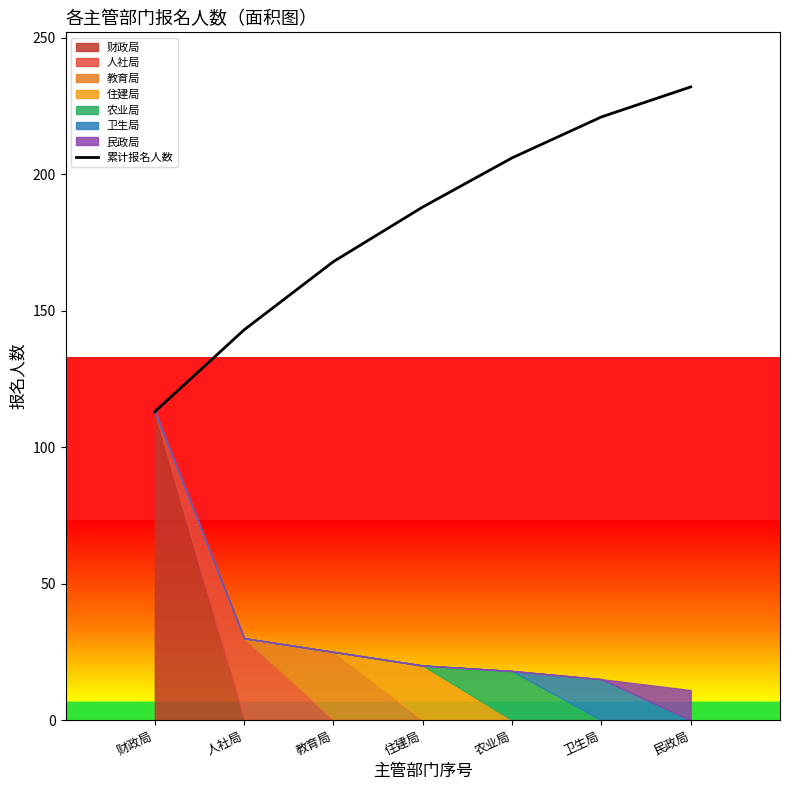

What is the greatest value displayed?

232